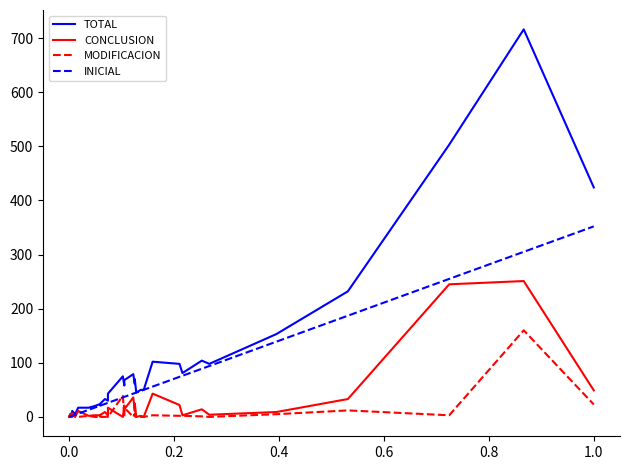

How many series are shown in this chart?

4